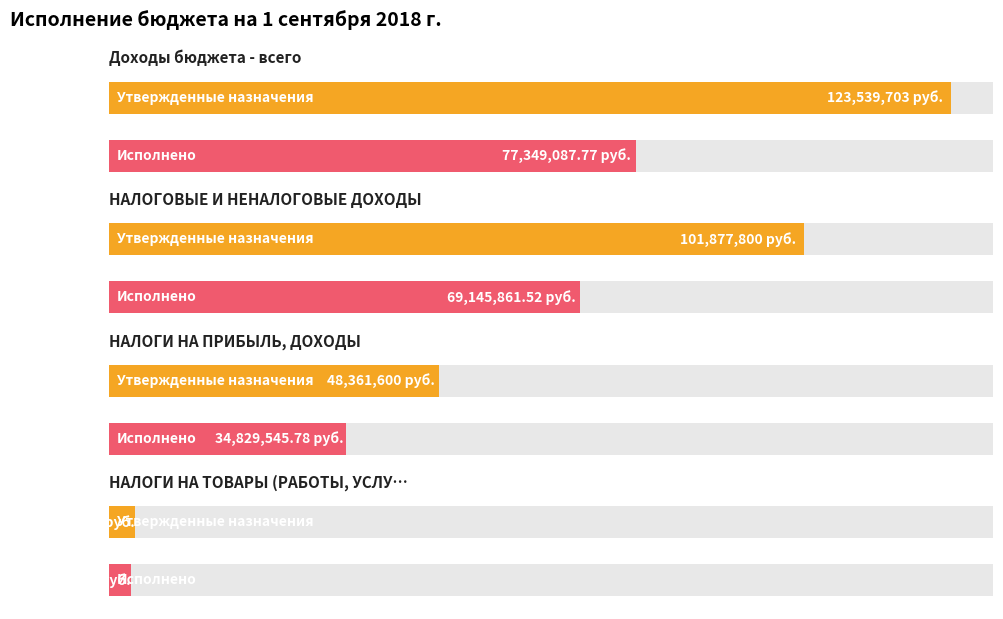

At which category is the sum across all series the highest?

Доходы бюджета - всего